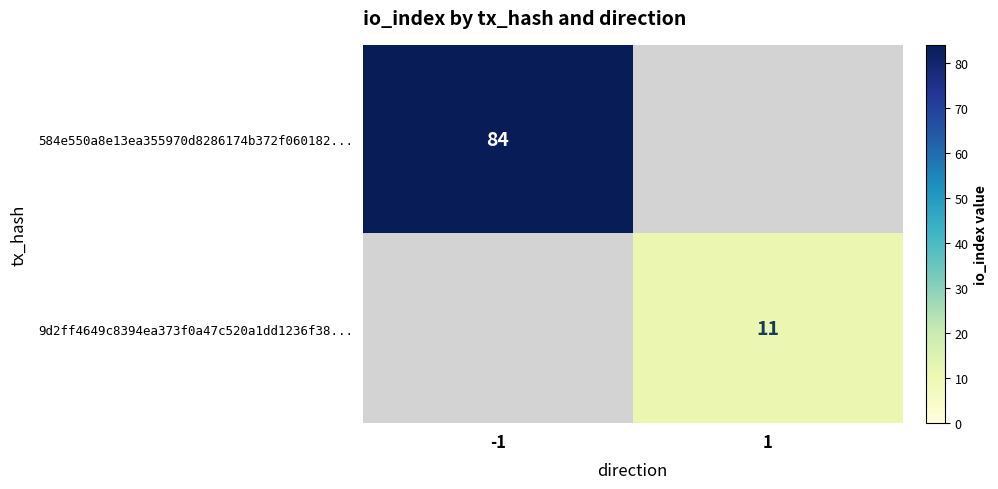

True or false: 584e550a8e13ea355970d8286174b372f060182... has a value of 84 at -1.

True